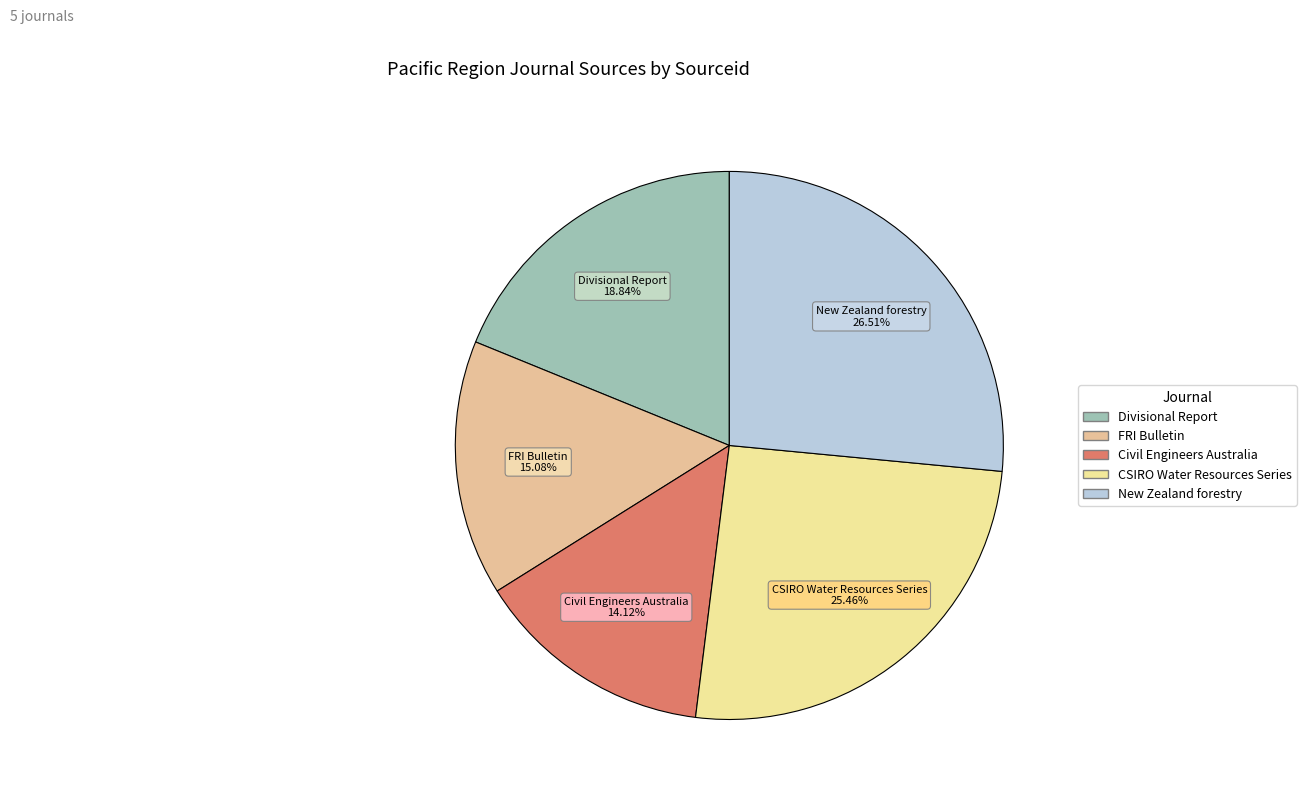

Is there any slice that represents more than half of the pie?

No